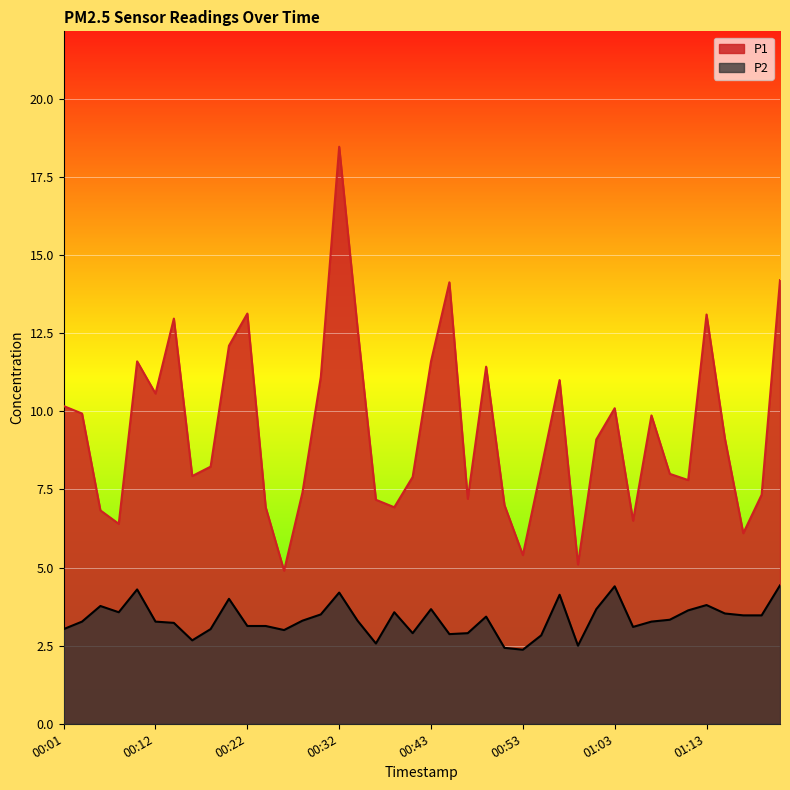

True or false: P2 and P1 intersect in this chart.

False